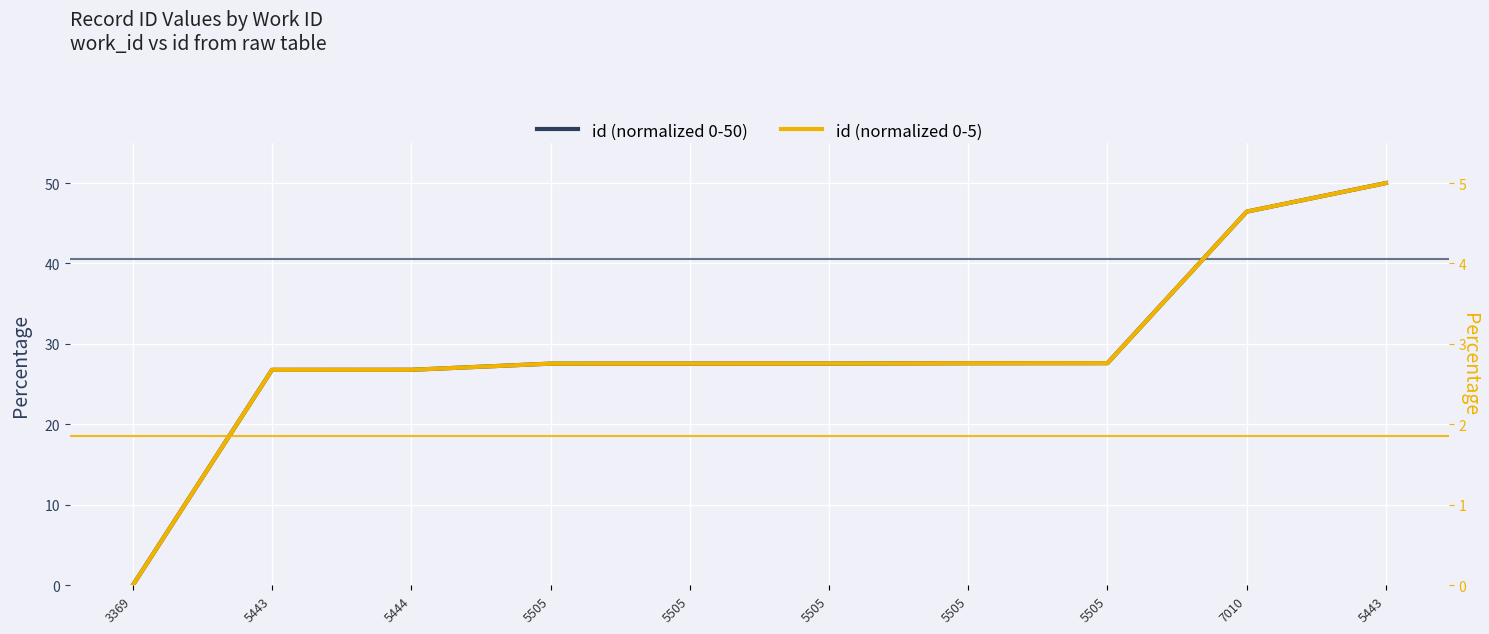

Between 3369 and 5444, which series saw the biggest shift?

id (normalized 0-50)